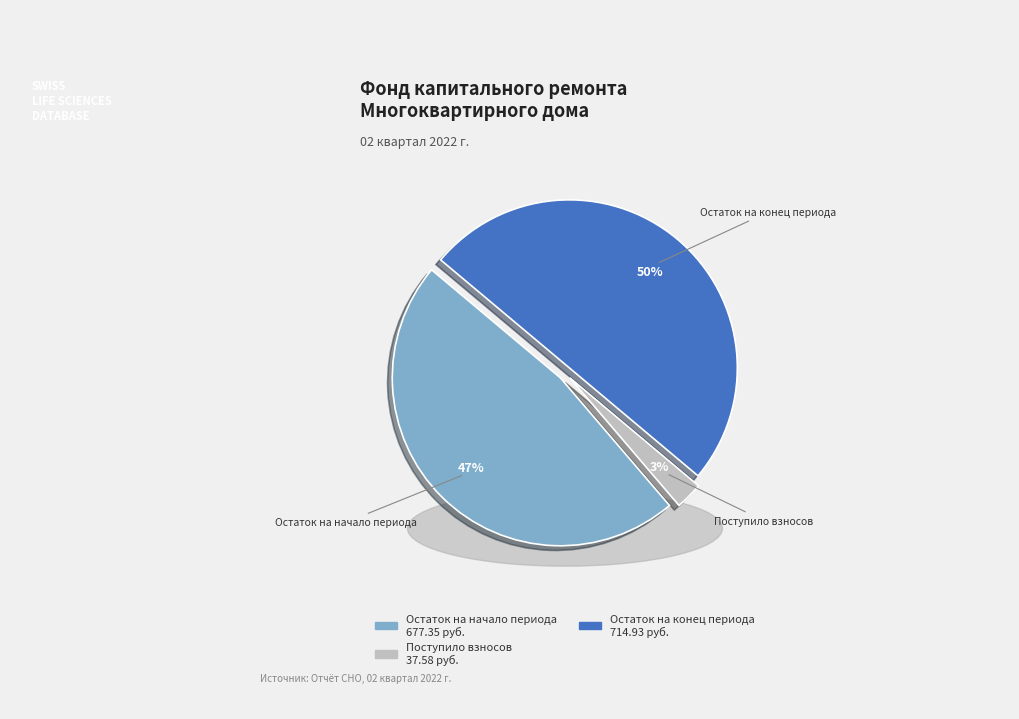

Is the sum of Использовано and Поступило взносов greater than half?

No